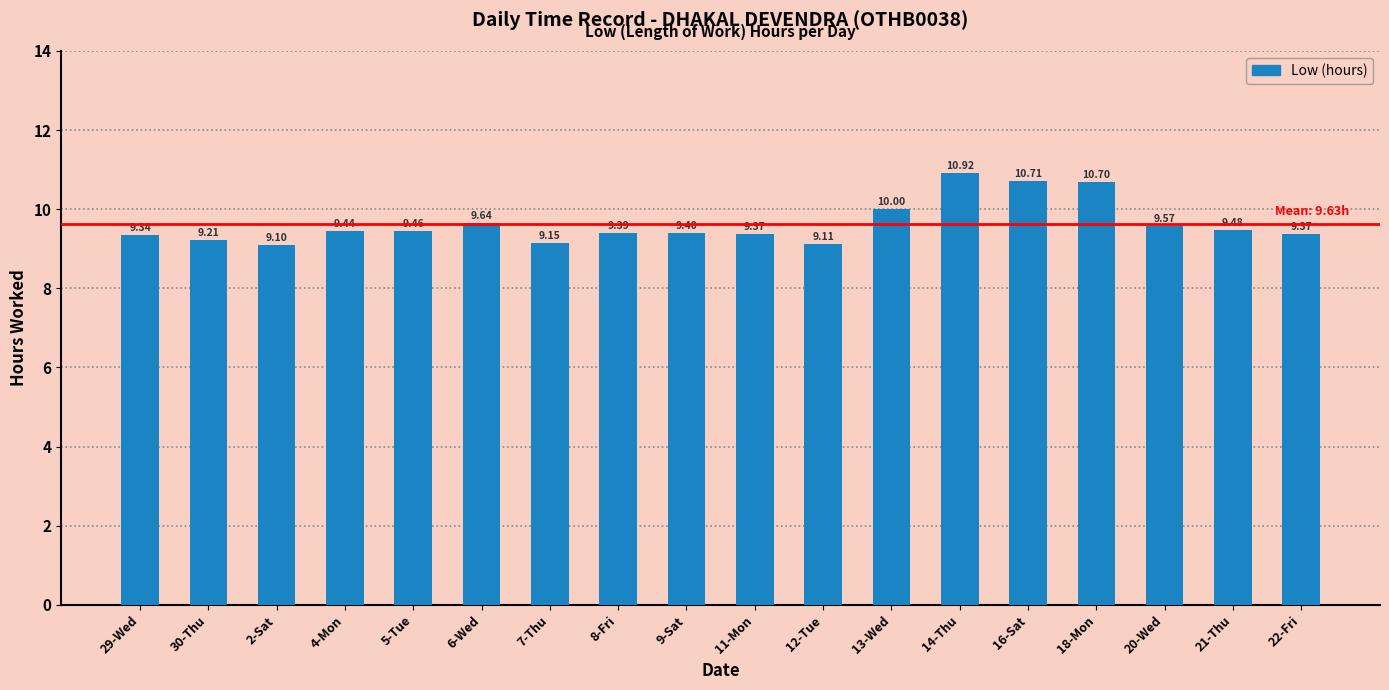

Is it true that the value at 21-Thu is 9.5?

True